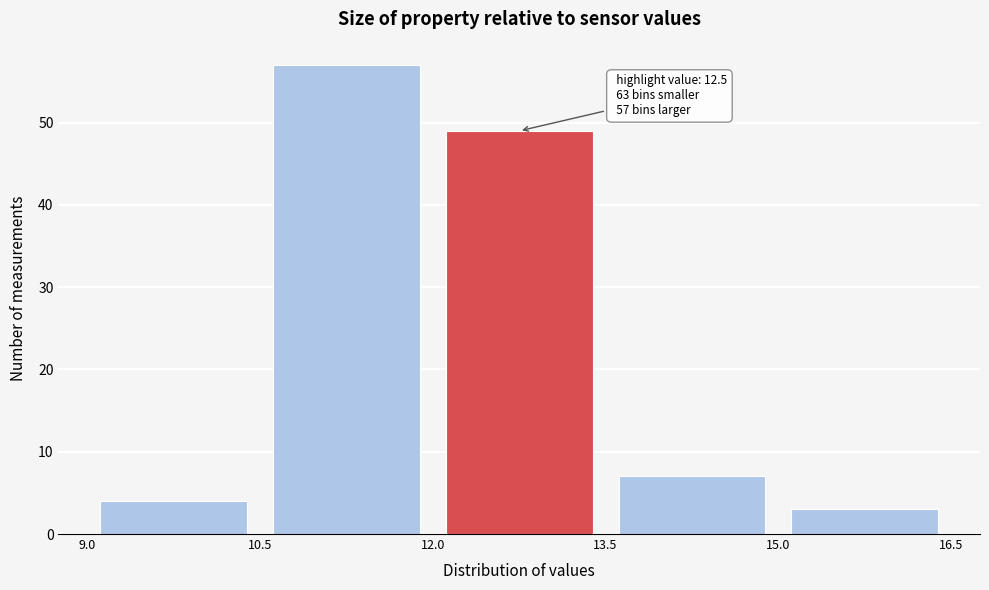

Over which range of the x-axis is the bar tallest?

10.5 to 12.0